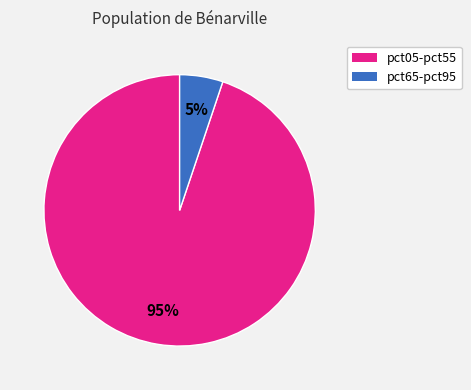

To the nearest percent, what is the difference between the largest and smallest slice percentages?

90%